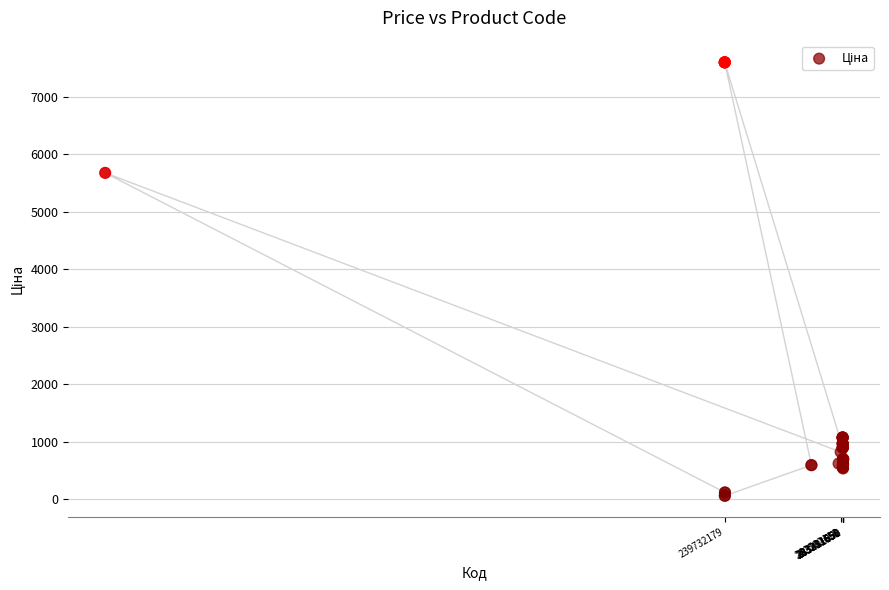

What Y value in the scatter plot is closest to 3826?

5673.8